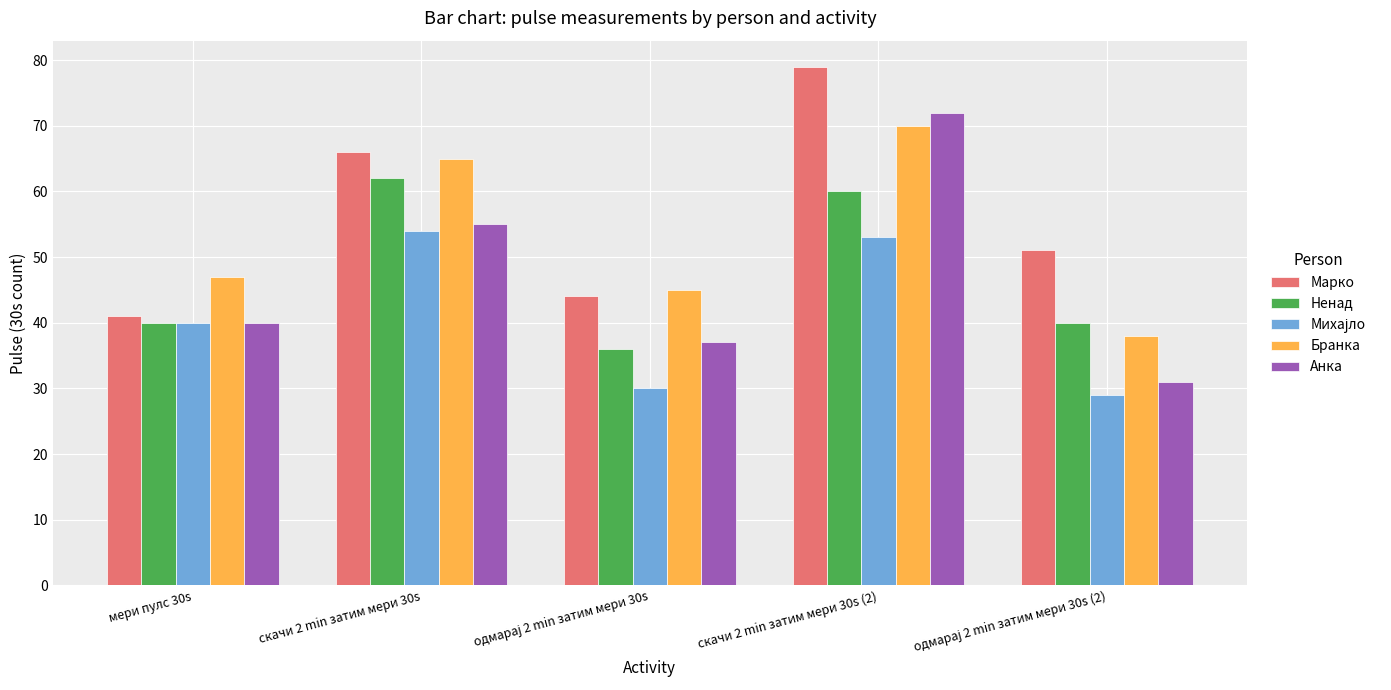

What position from the left is скачи 2 min затим мери 30s?

2